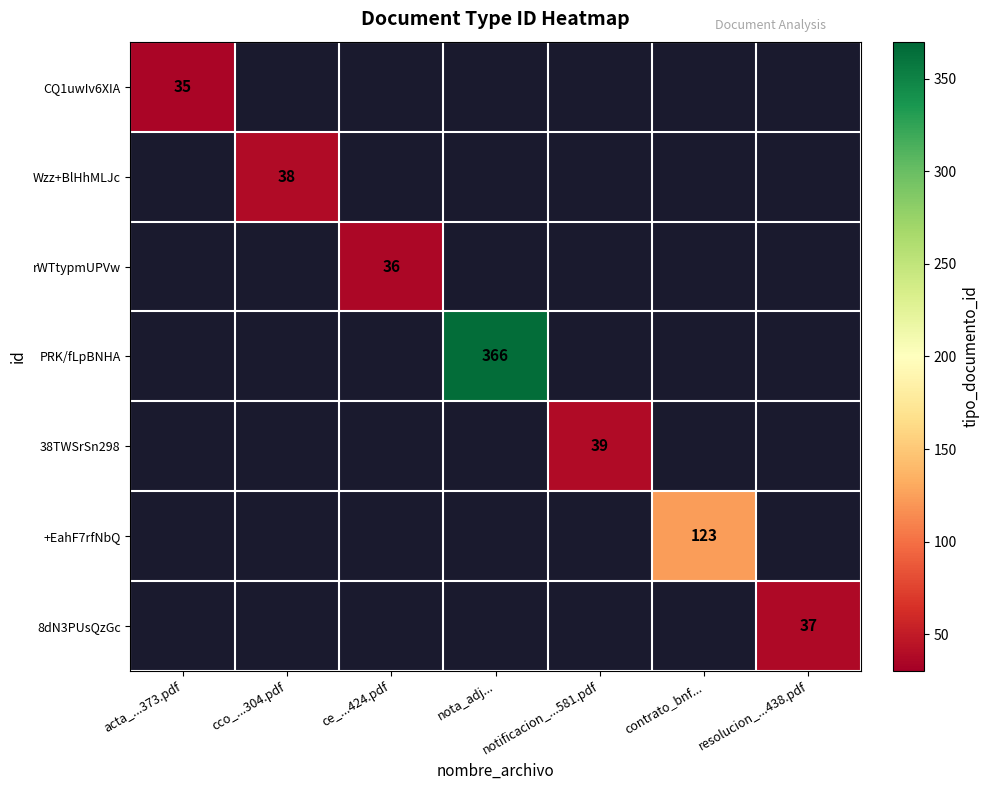

Which category has the highest value across all series?

nota_adj...